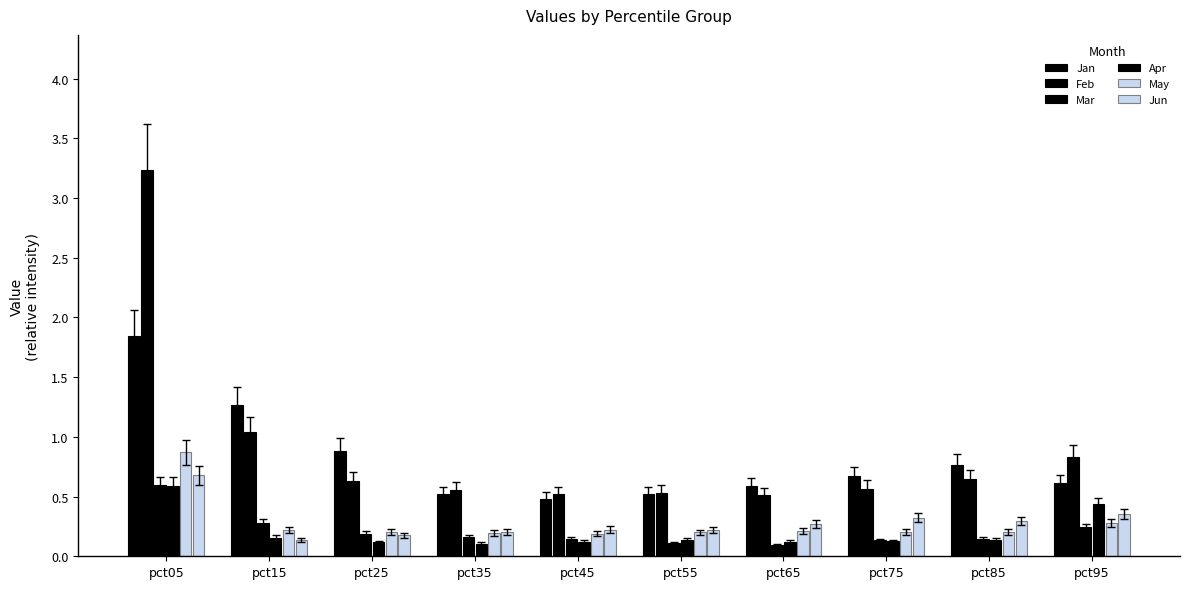

Does the chart contain stacked bars?

No